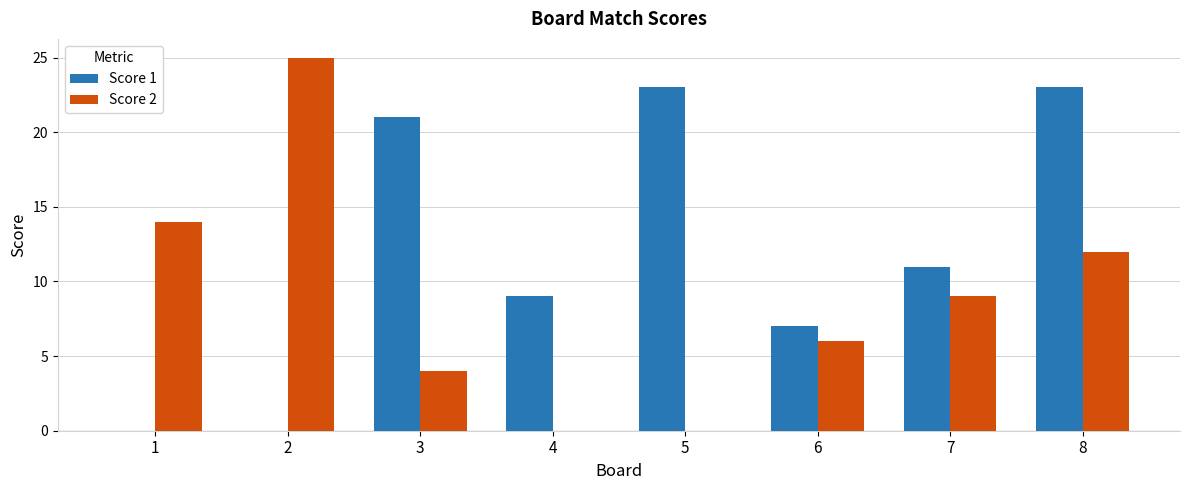

What is the sum of the Score 1 values at 2 and 7?

11